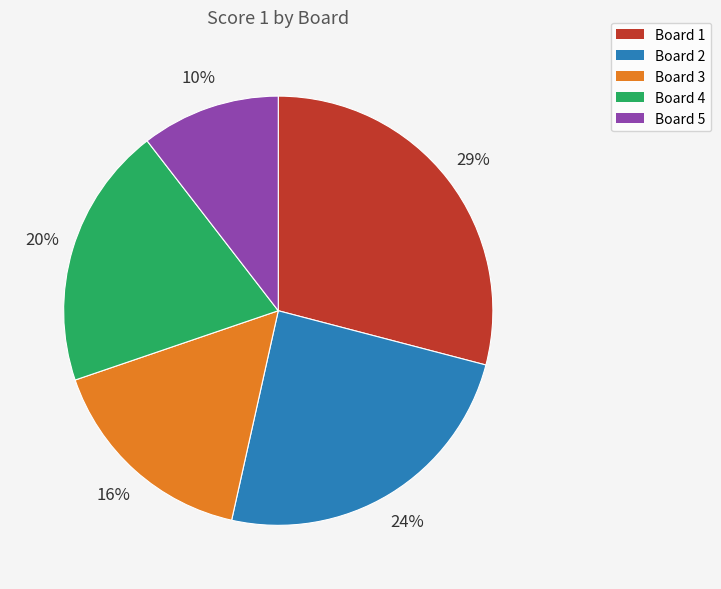

The Board 5 slice represents 10% of the pie. True or false?

True